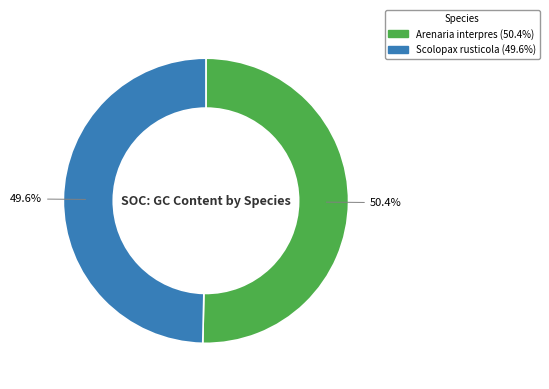

The Scolopax rusticola slice represents 50% of the pie. True or false?

True